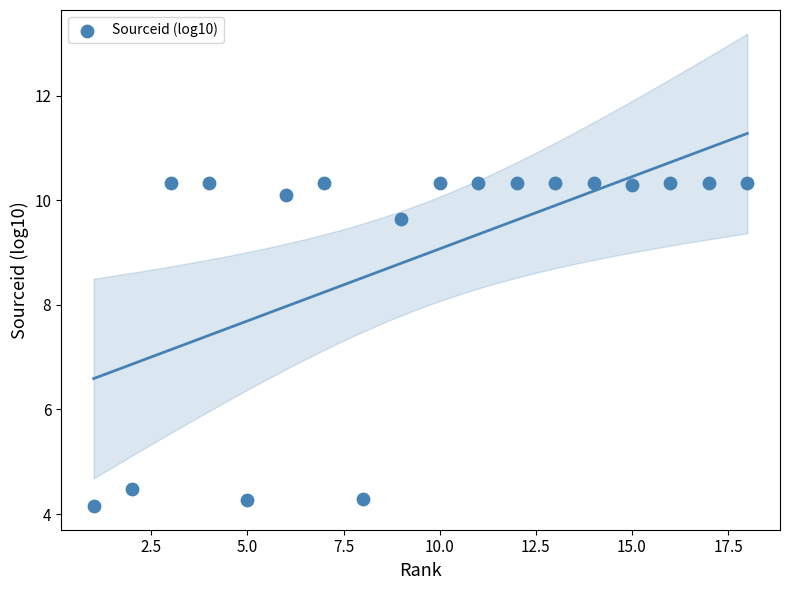

What Y value in the scatter plot is closest to 7?

4.5